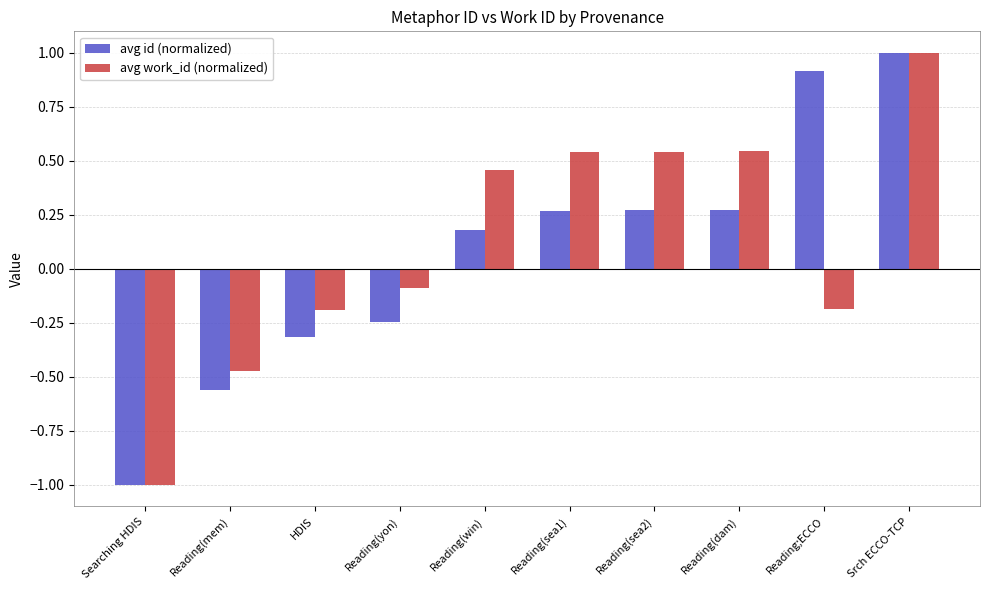

At which label does avg id (normalized) first exceed 0?

Reading(win)